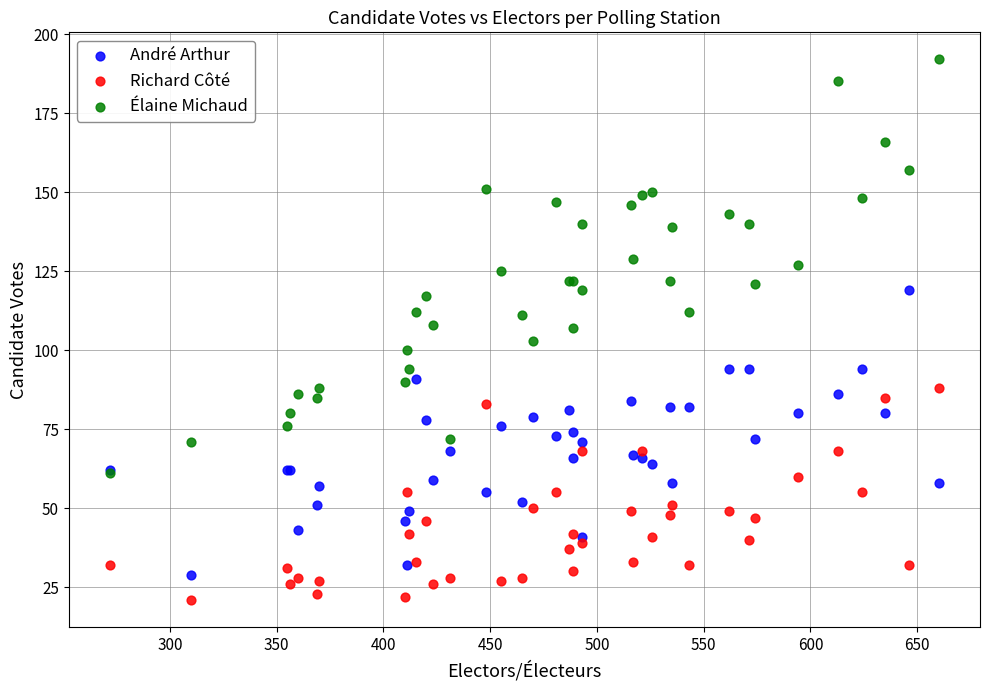

Which series reaches the maximum Y coordinate?

Élaine Michaud